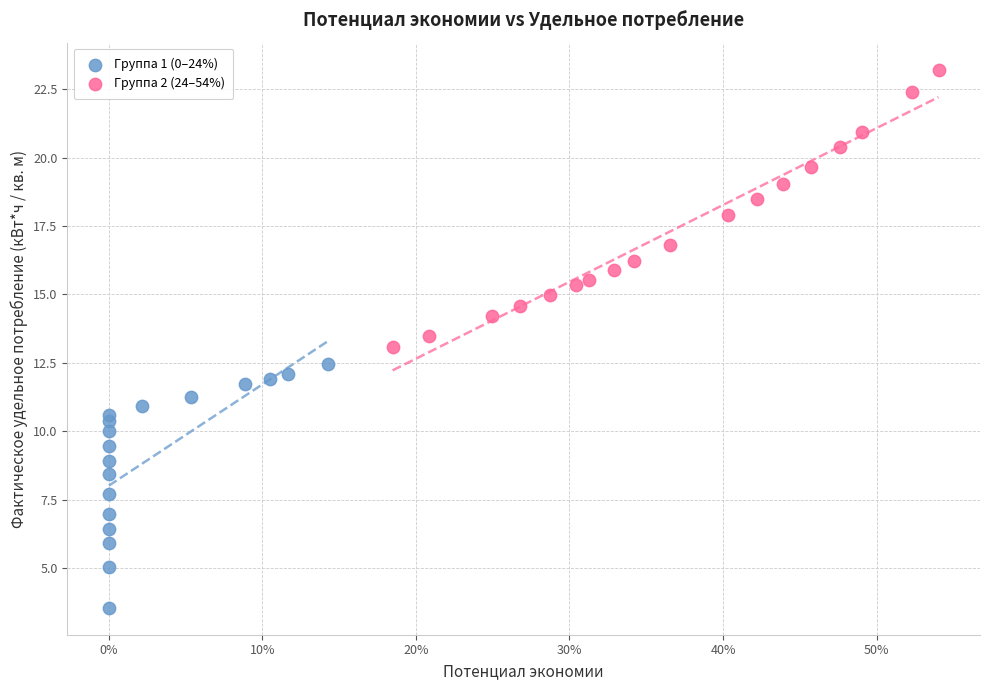

Which series has the largest Y range (max minus min)?

Группа 2 (24–54%)